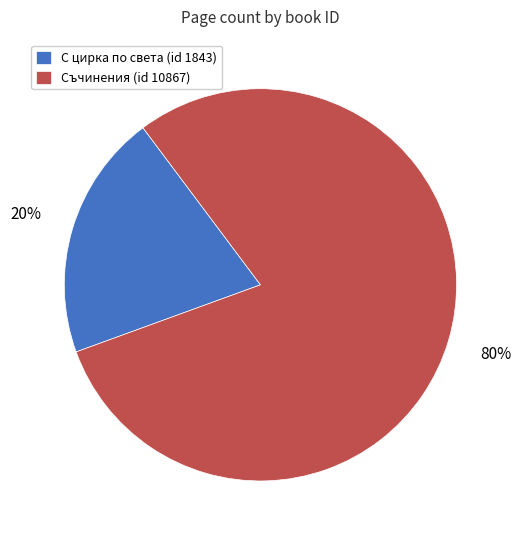

Is the sum of Съчинения (id 10867) and С цирка по света (id 1843) greater than half?

Yes